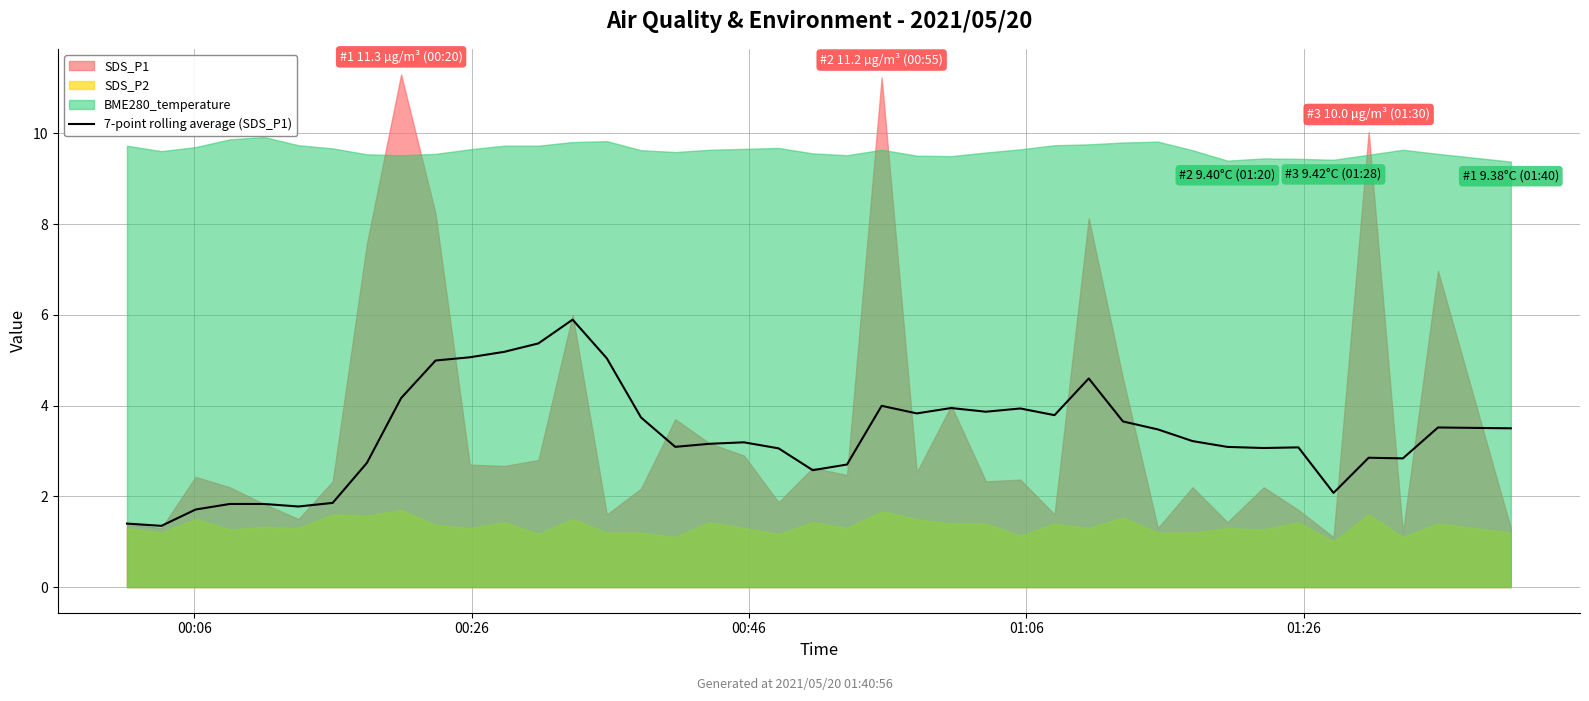

What is the maximum value for 7-point rolling average (SDS_P1)?

5.9